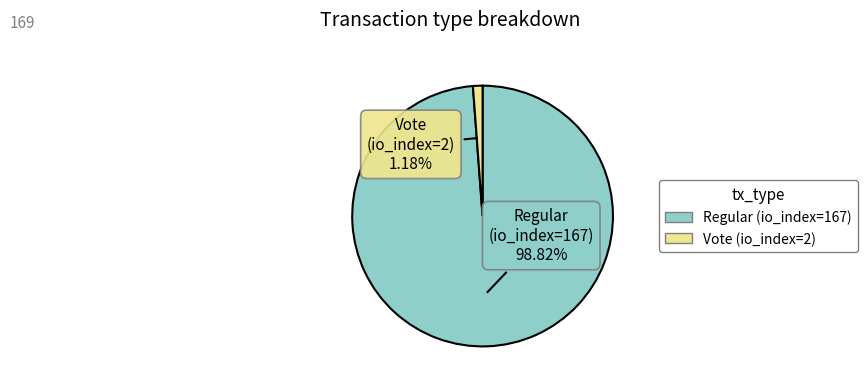

To the nearest percent, what is the average slice percentage?

50%